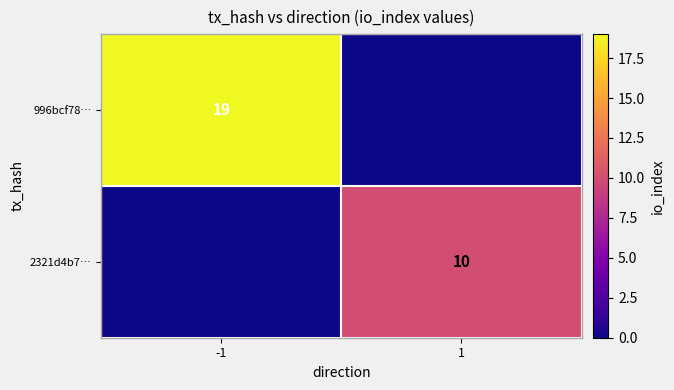

At which category does the chart reach its peak across all series?

-1